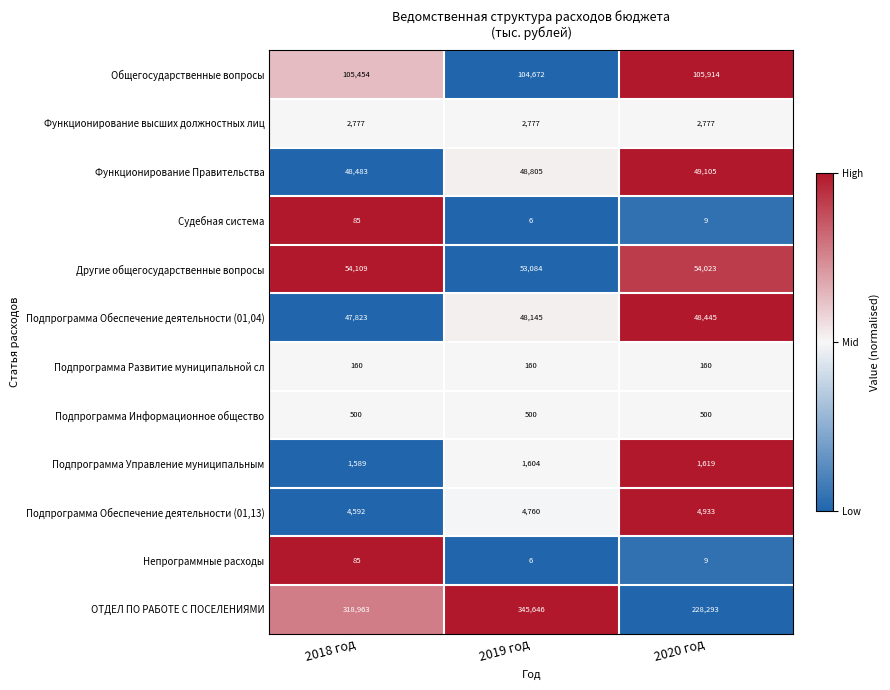

Rank the categories by Общегосударственные вопросы value from highest to lowest.

2020 год, 2018 год, 2019 год